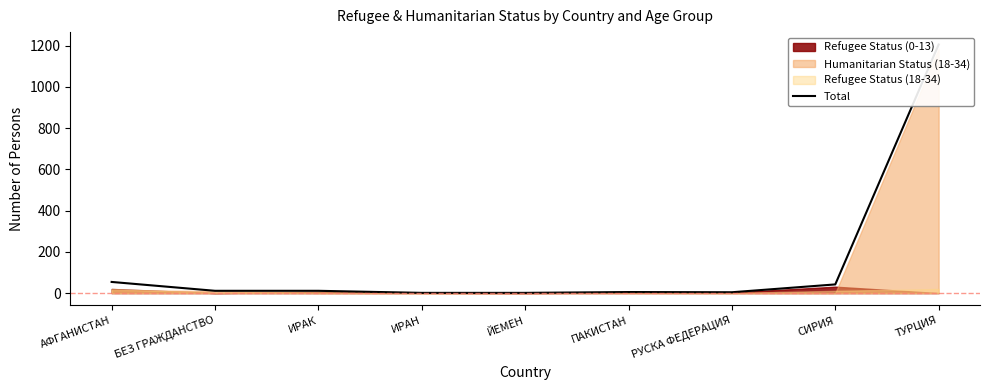

What is the sum of all values?

1335